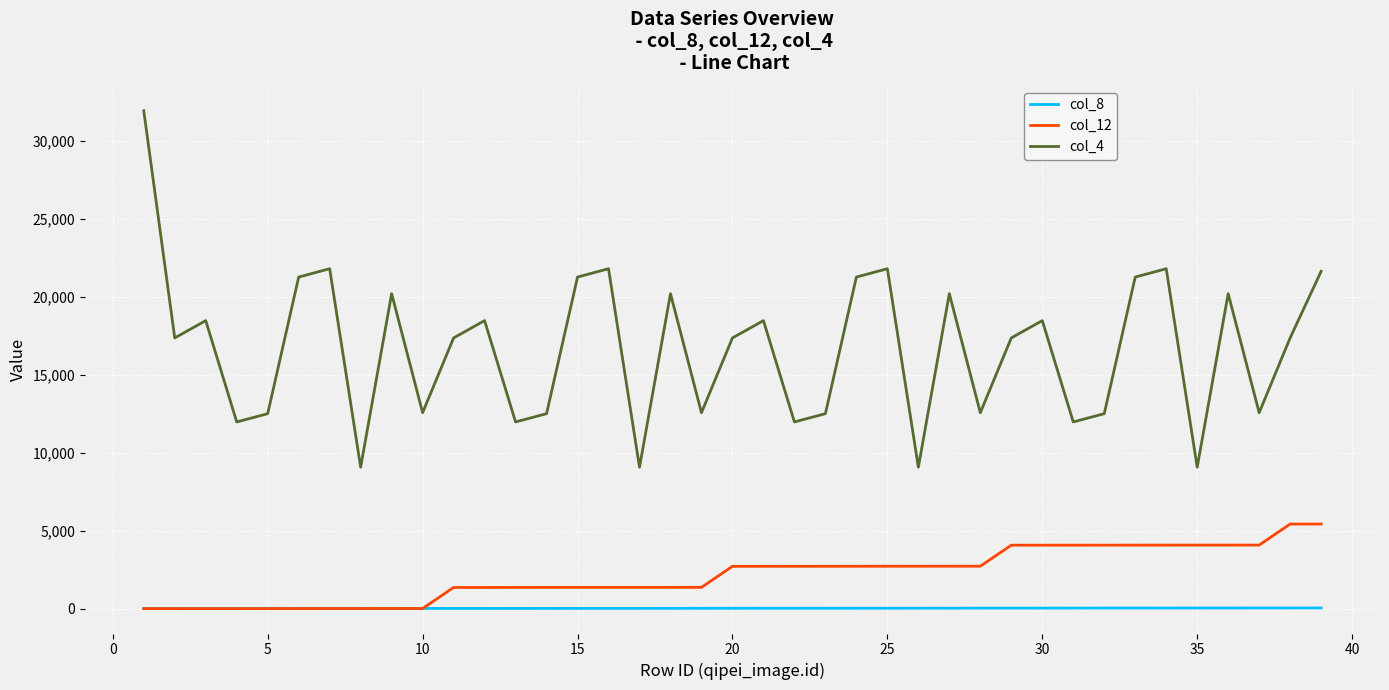

Which series has the largest range (max minus min)?

col_4